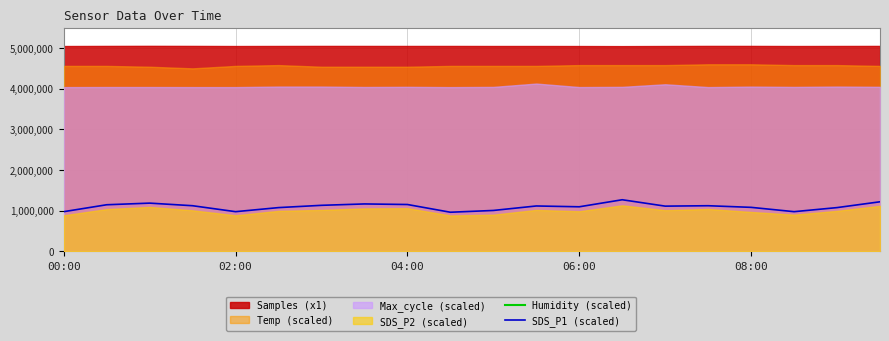

What is the lowest value of the SDS_P1 (scaled) series?

963000.0